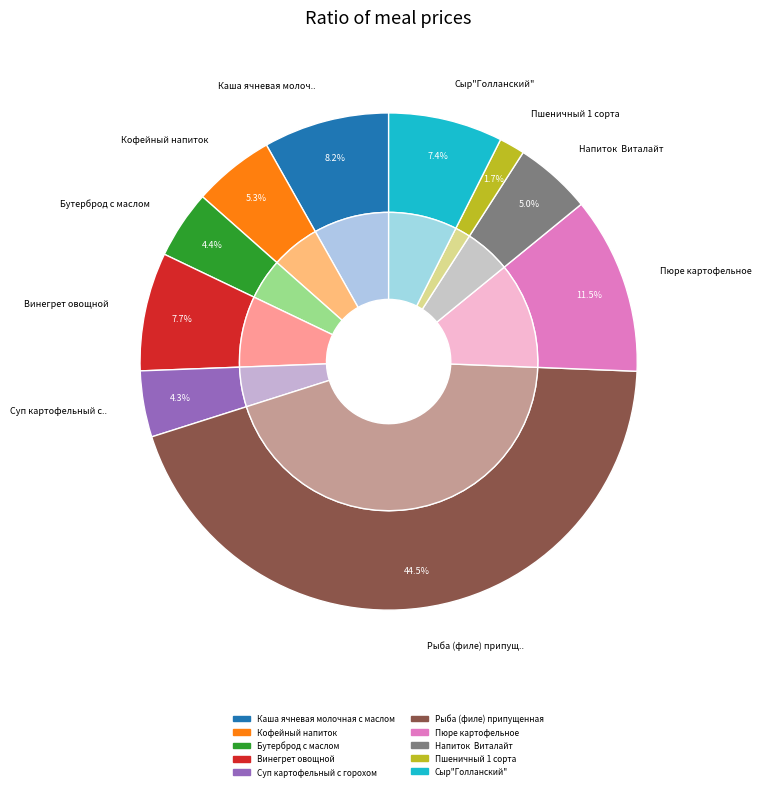

Count the number of slices in the pie.

10